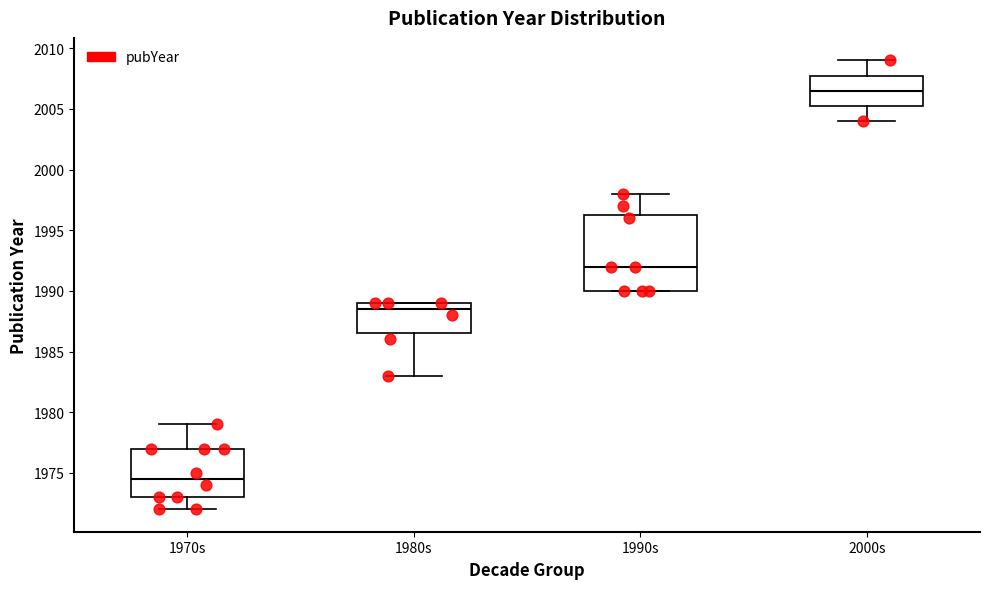

Reading left to right, transcribe this box plot: for each box, give where its median line is, the range the box spans, and where its two whiskers end, as read against the y-axis. The values are not printed on the chart, so give them approximately, as read against the axis.

1970s: median 1974.5, box 1973.0 to 1977.0, whiskers 1972.0 to 1979.0
1980s: median 1988.5, box 1986.5 to 1989.0, whiskers 1983.0 to 1989.0
1990s: median 1992.0, box 1990.0 to 1996.5, whiskers 1990.0 to 1998.0
2000s: median 2006.5, box 2005.5 to 2008.0, whiskers 2004.0 to 2009.0